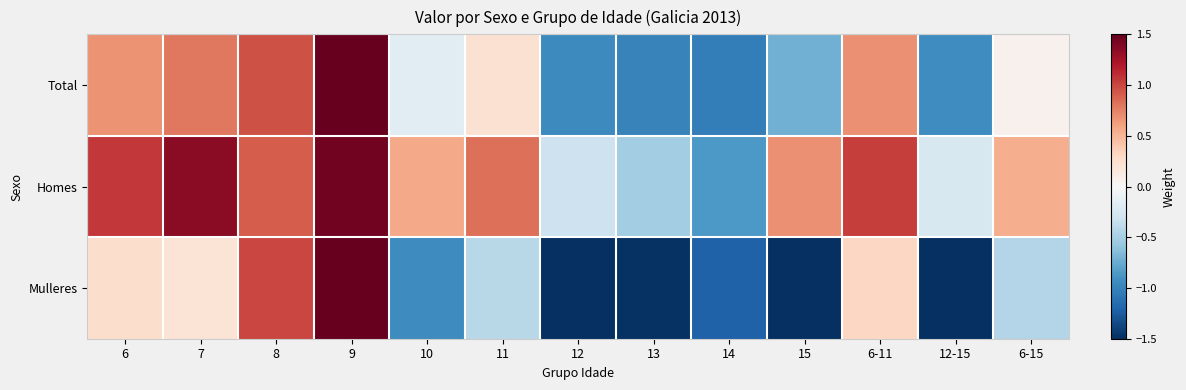

Which series has the largest total across all categories?

Homes